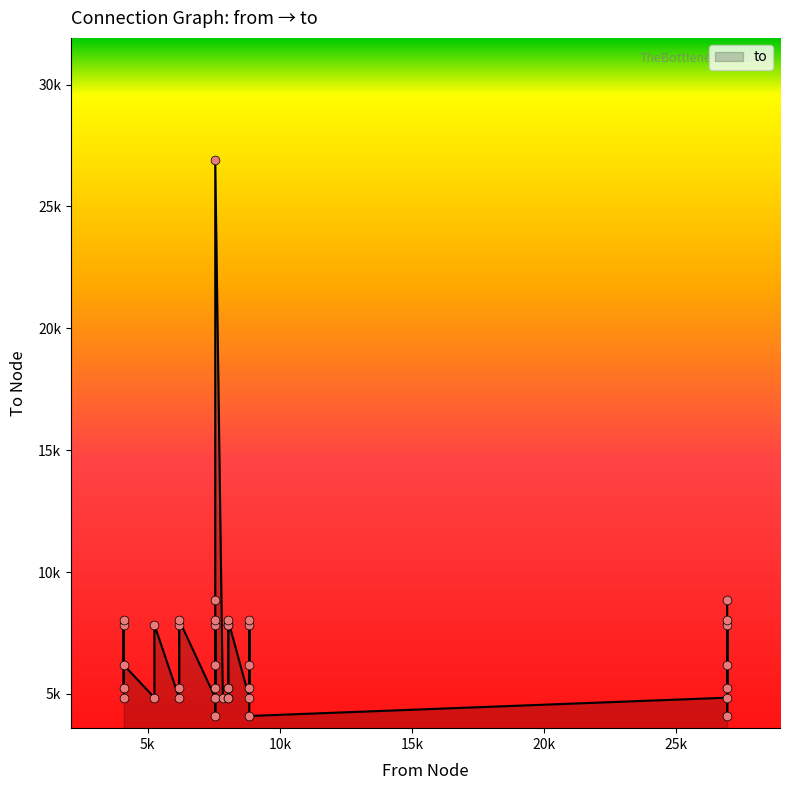

Which has a higher value, 5251 or 6184?

6184